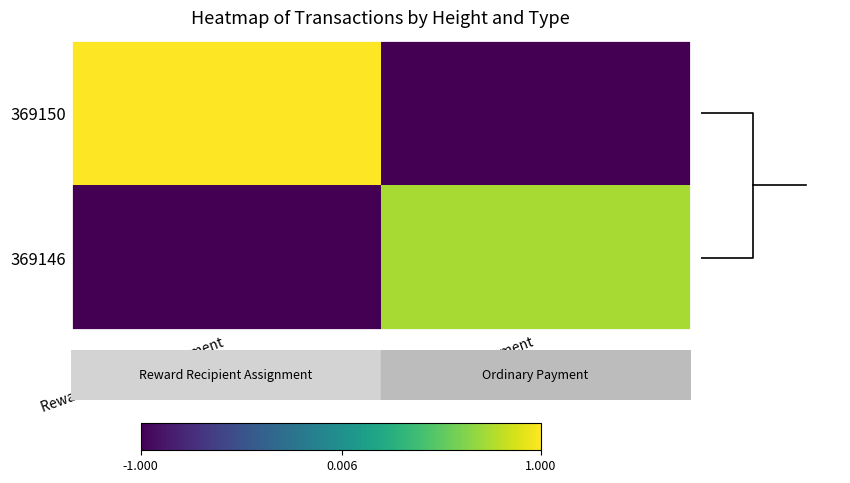

Reading left to right, extract all data points from this chart.

369150: Reward Recipient Assignment=1.0	Ordinary Payment=-1.0
369146: Reward Recipient Assignment=-1.0	Ordinary Payment=0.7